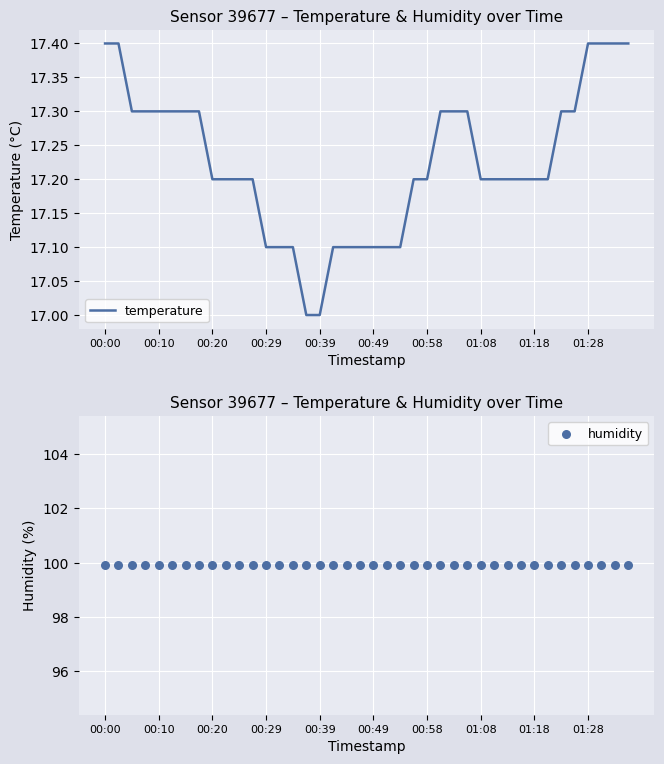

Which series reaches the minimum Y coordinate?

temperature